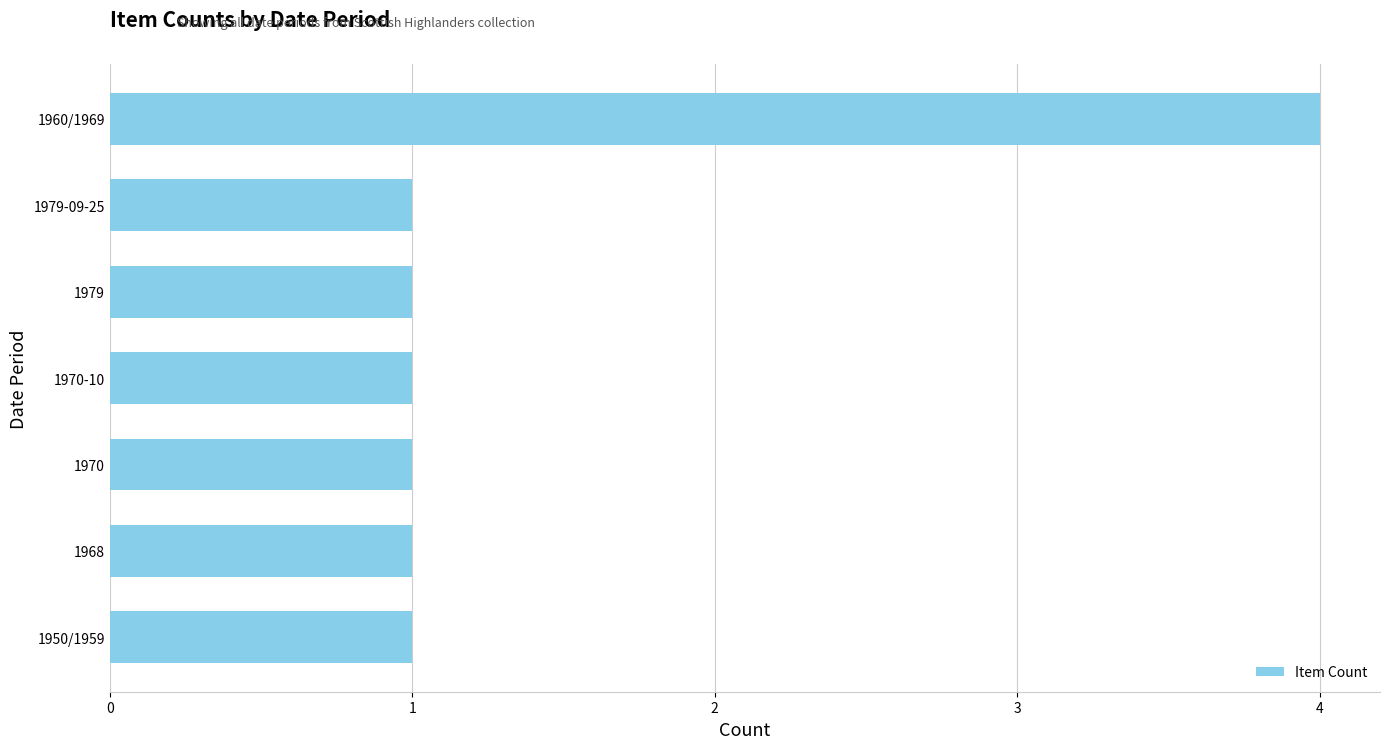

How many bars are there in total?

7